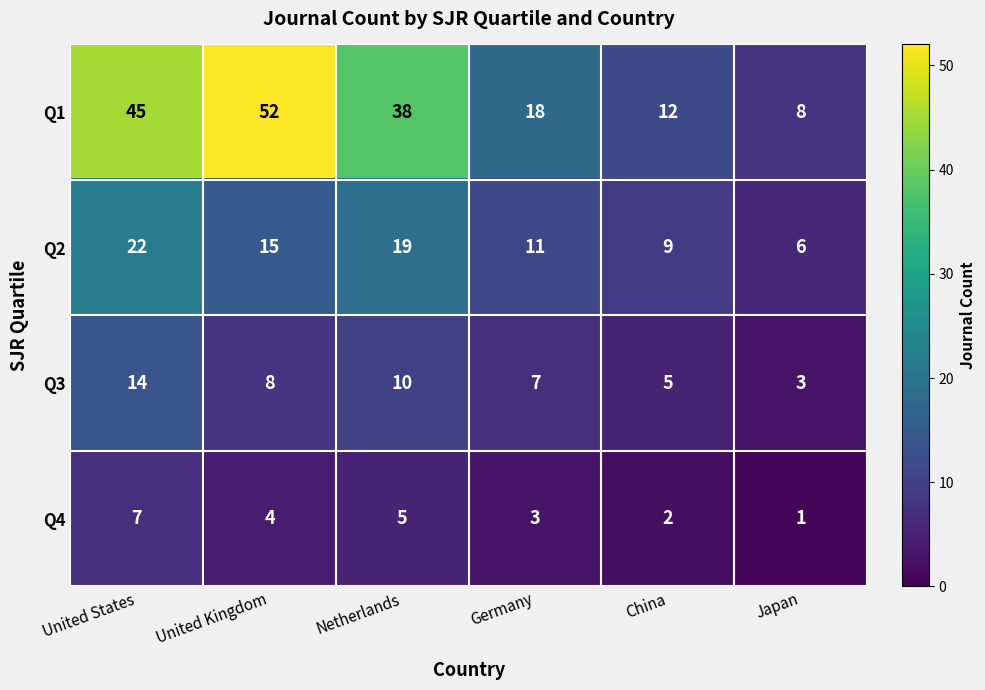

What is the average value of the Q2 series?

14